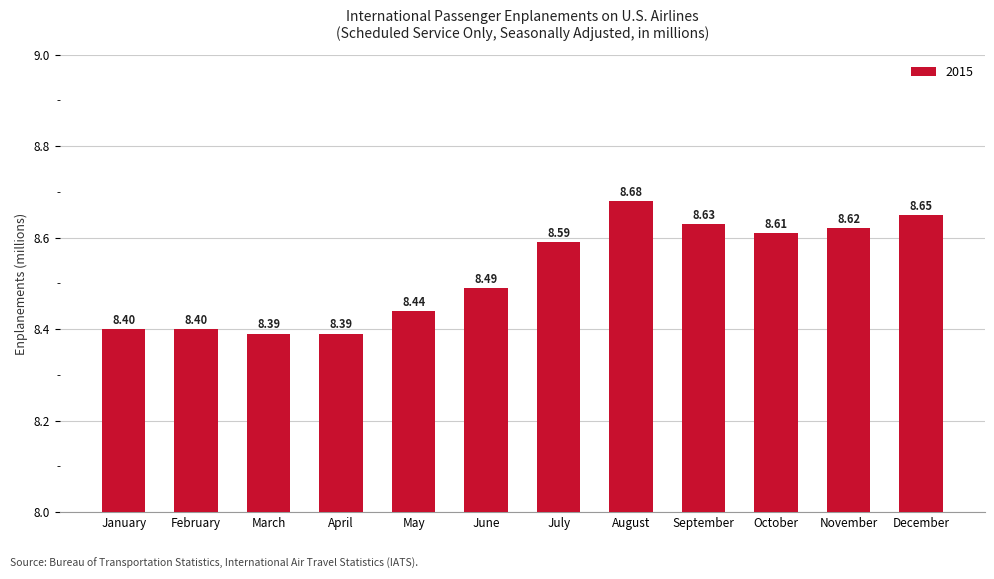

What is the difference between the values at August and February?

0.3